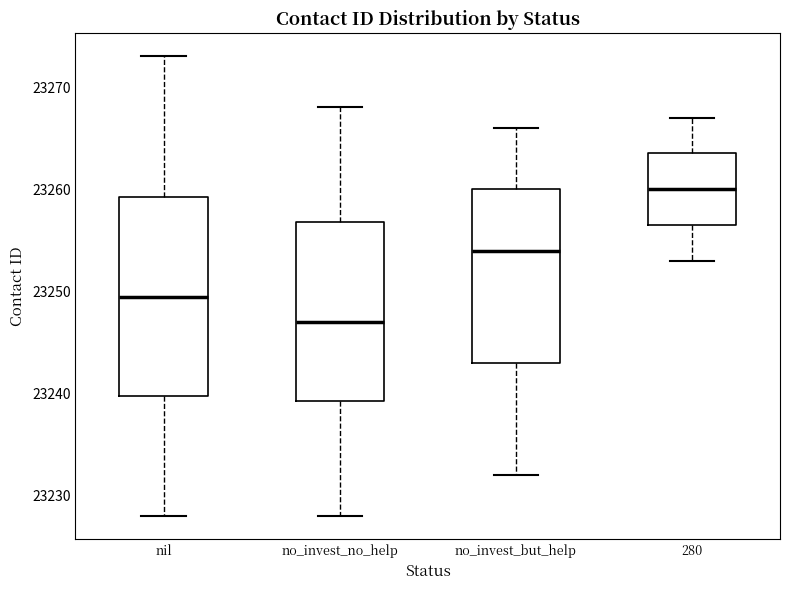

Comparing the boxes themselves (not the whiskers), which one is the tallest?

nil